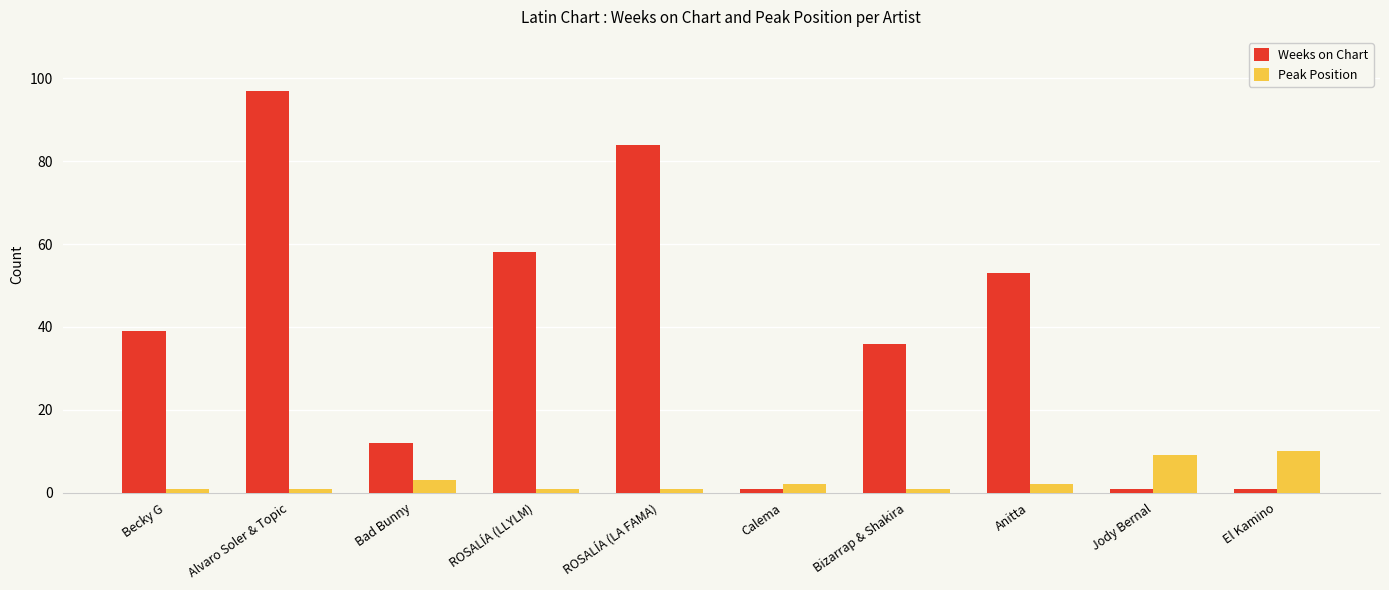

What position from the right is Becky G?

10